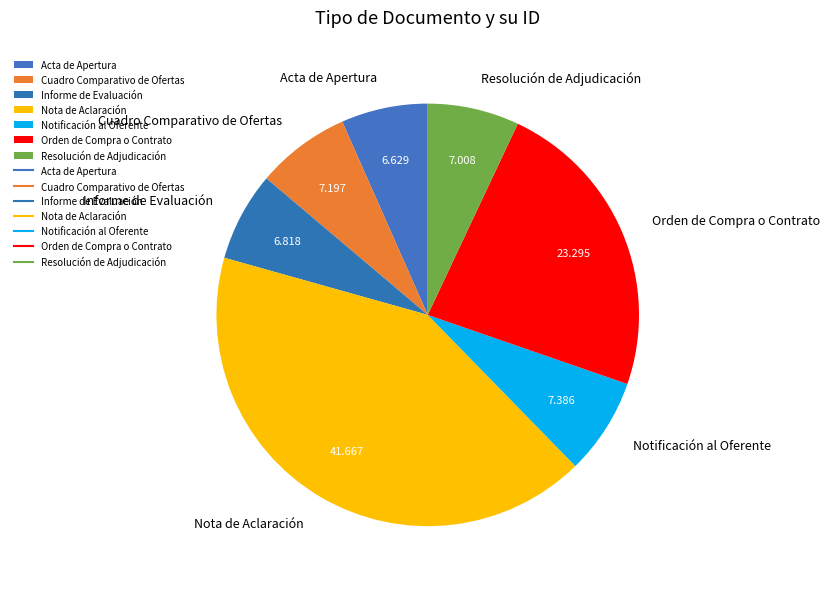

Does Acta de Apertura represent more than half of the total?

No